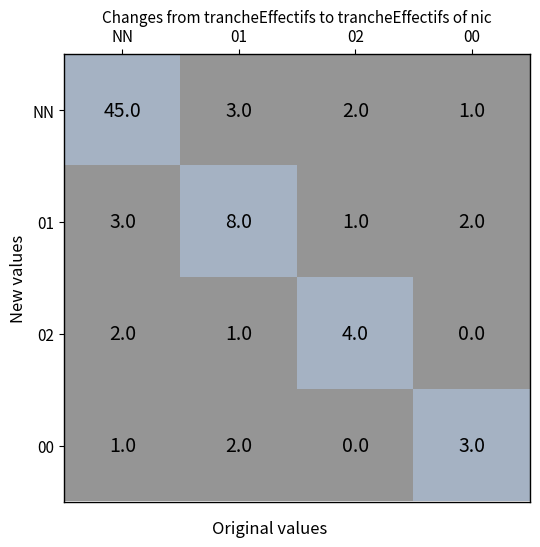

What is the difference between the maximum and second lowest values in the 01 series?

6